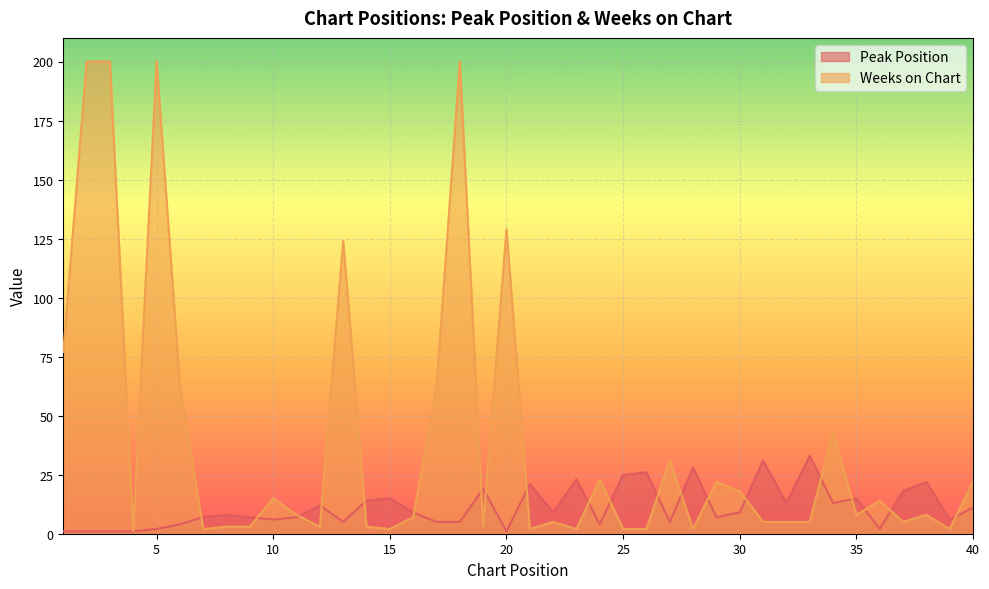

What are all the series names shown in the legend?

Peak Position, Weeks on Chart